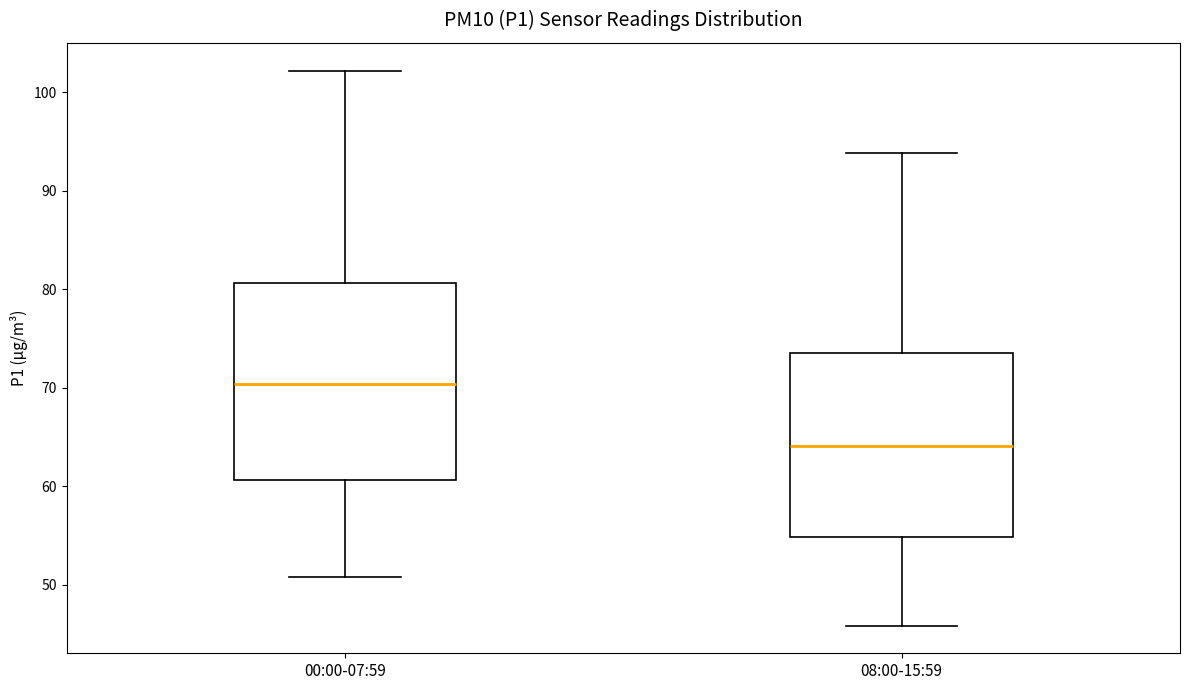

Which box's median line is the highest?

00:00-07:59